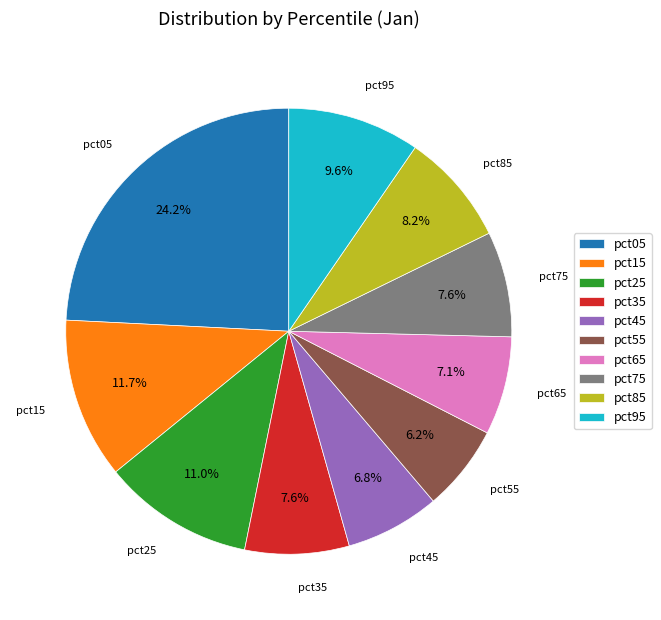

Which category has the smallest portion of the pie?

pct55